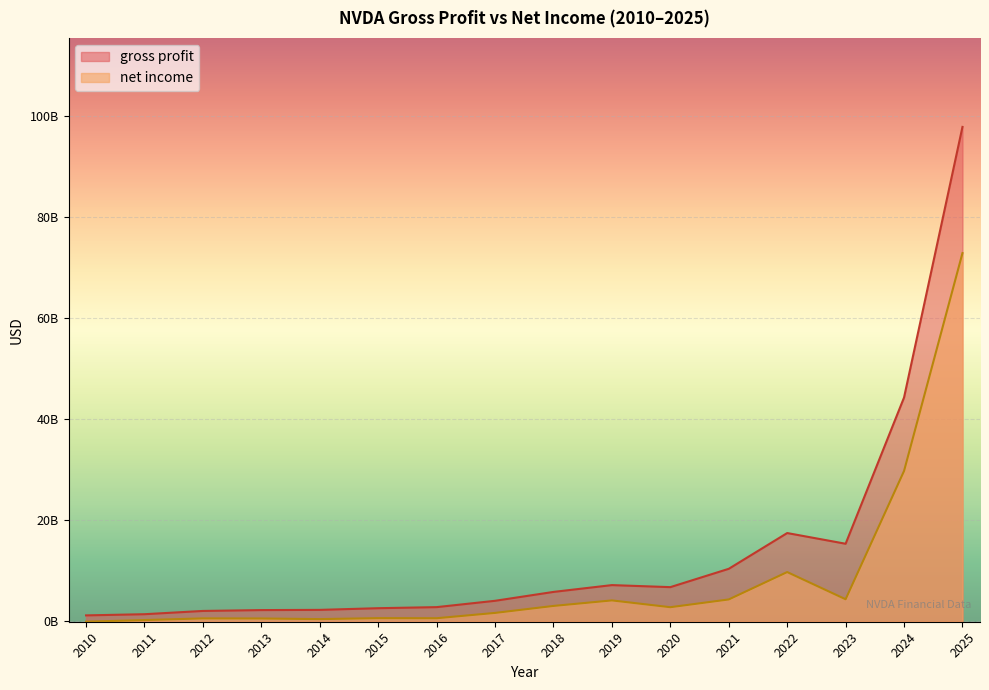

How many values in the net income series are below 2796000000?

8